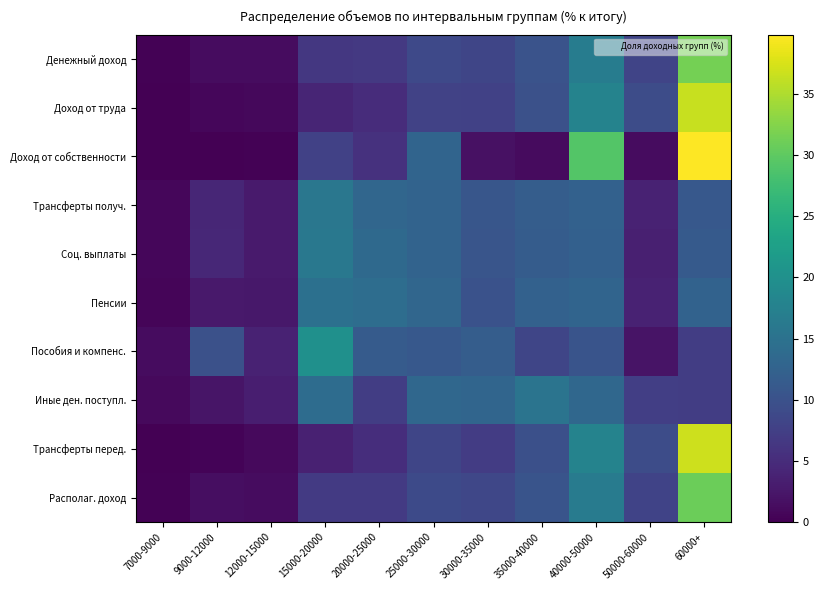

Read the Располаг. доход value at 30000-35000.

8.5